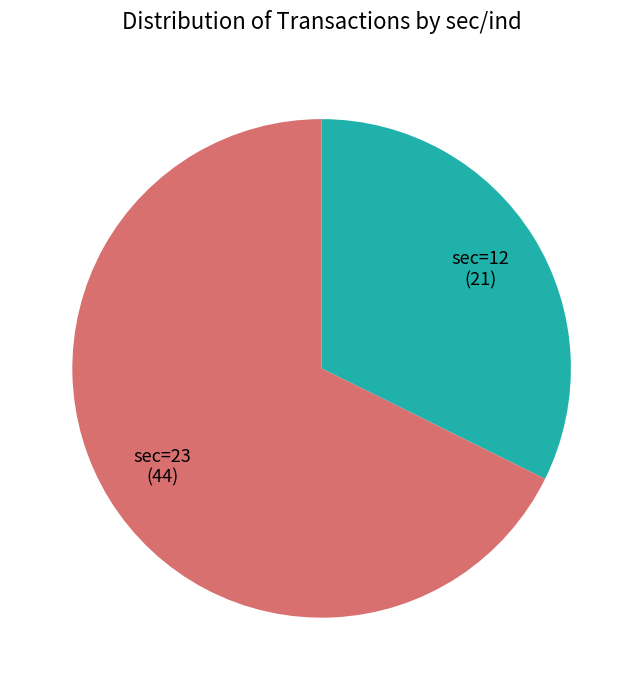

Is sec=23 the majority of the pie?

Yes